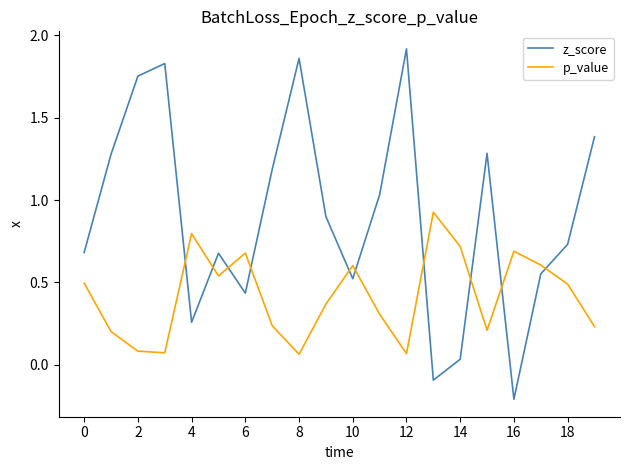

Which series has the largest total across all categories?

z_score